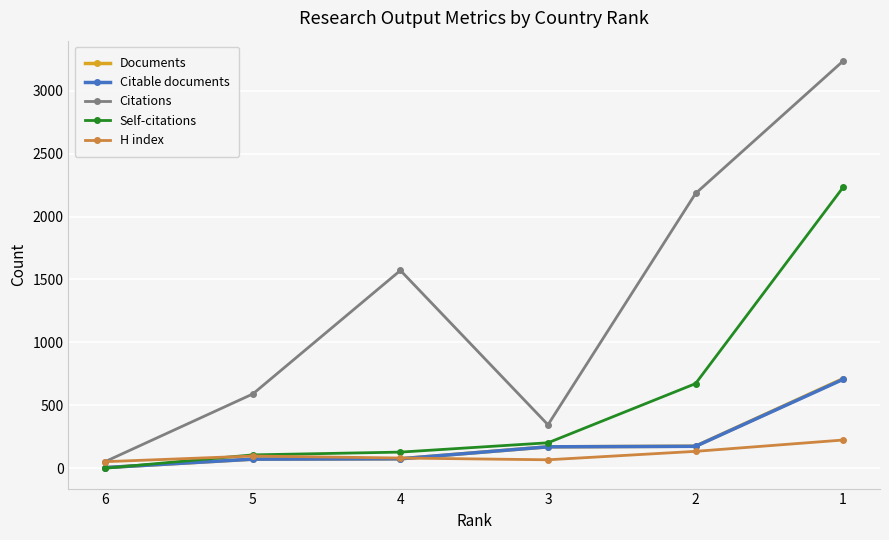

What are all the series names shown in the legend?

Documents, Citable documents, Citations, Self-citations, H index